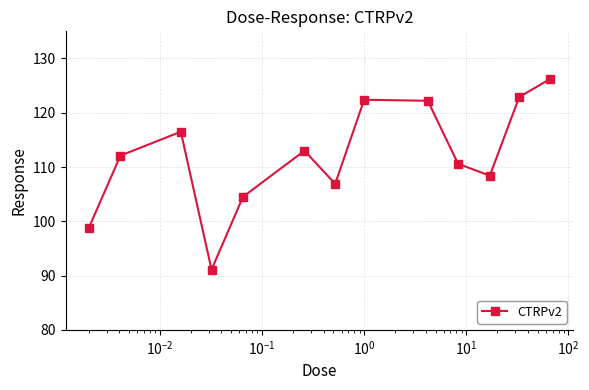

What is the maximum value shown in the chart?

126.2